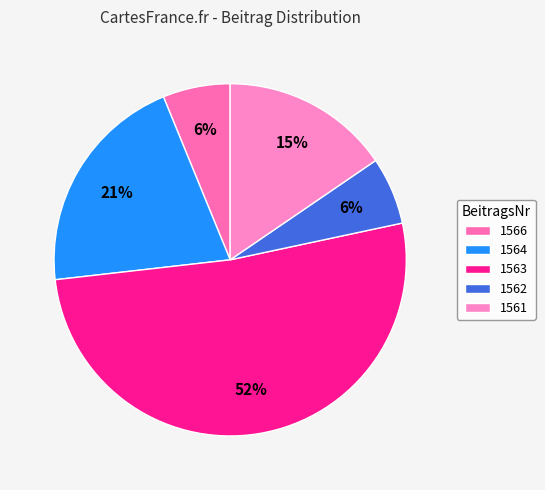

Between 1566 and 1564, which is larger?

1564